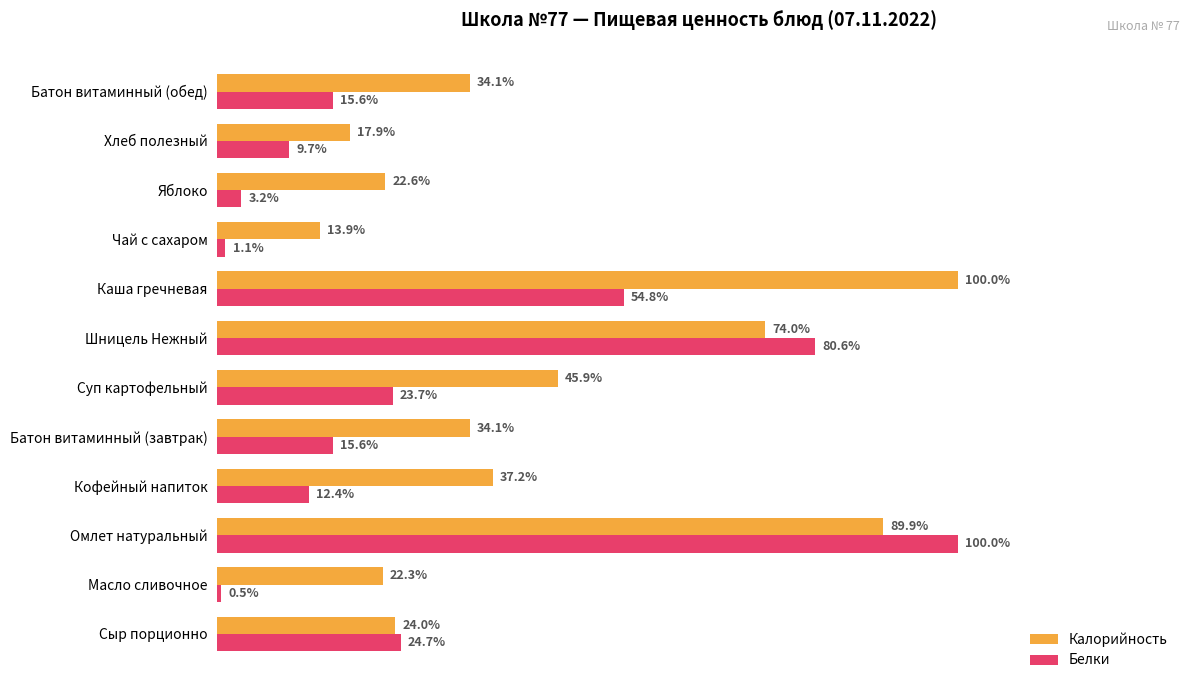

At which label does Калорийность reach its peak?

Каша гречневая